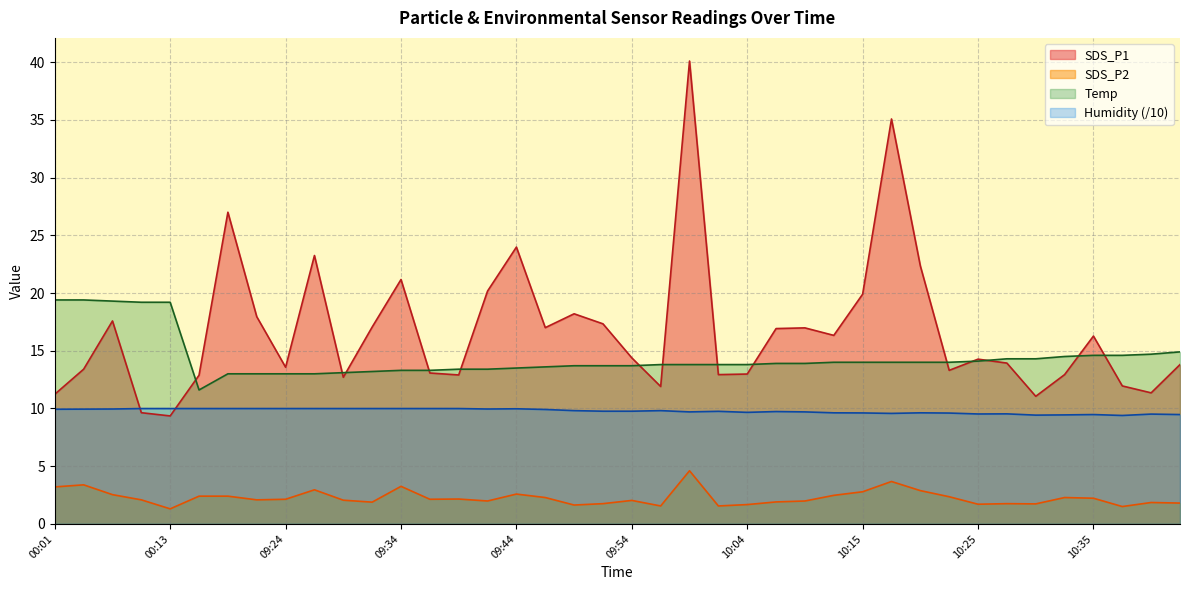

The SDS_P1 series shows 23.3 at 09:36. True or false?

False